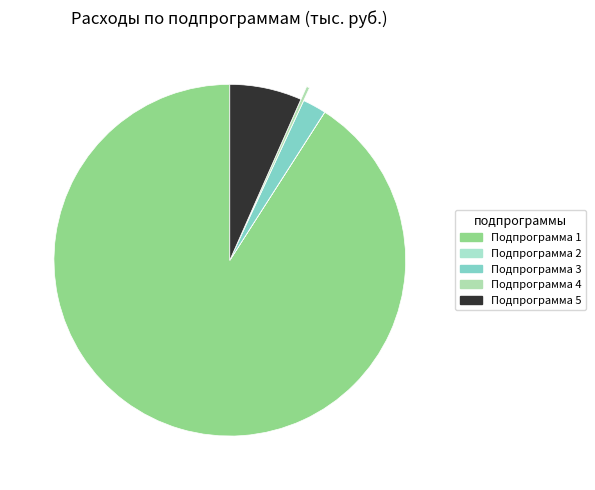

Do Подпрограмма 3 and Подпрограмма 4 together represent more than half of the pie?

No